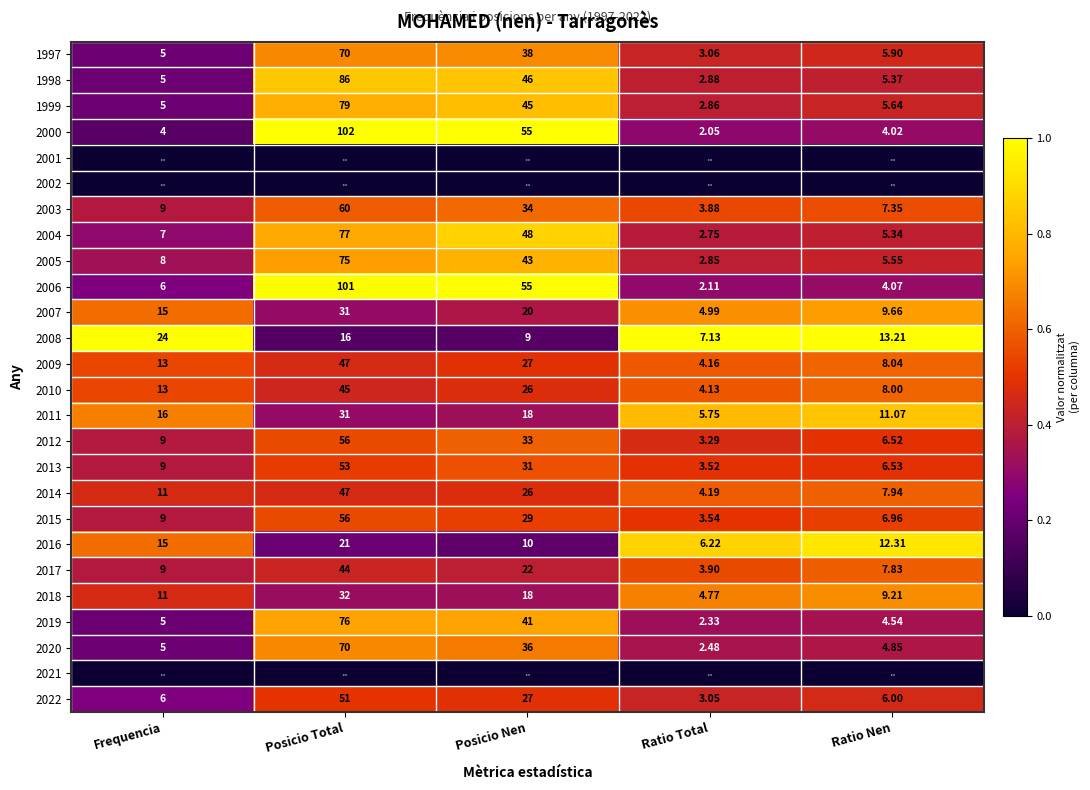

Count the number of data series in this chart.

26